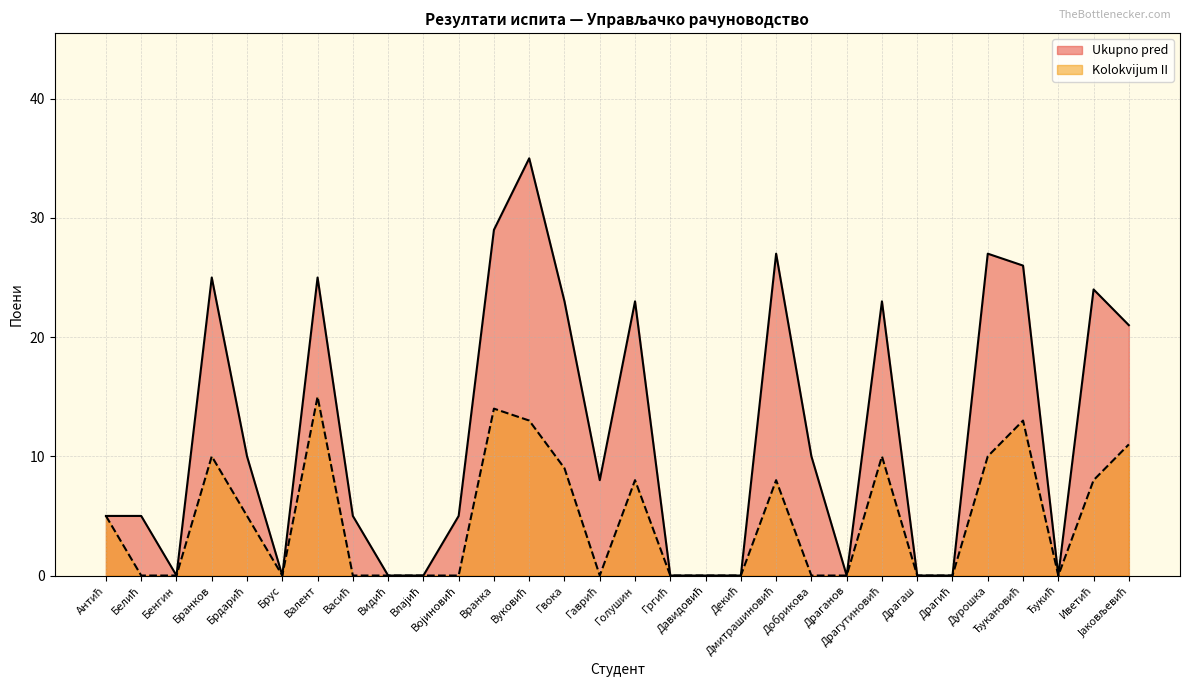

Reading left to right, list all the values displayed in this chart.

Ukupno pred: 5	5	0	25	10	0	25	5	0	0	5	29	35	23	8	23	0	0	0	27	10	0	23	0	0	27	26	0	24	21
Kolokvijum II: 5	0	0	10	5	0	15	0	0	0	0	14	13	9	0	8	0	0	0	8	0	0	10	0	0	10	13	0	8	11